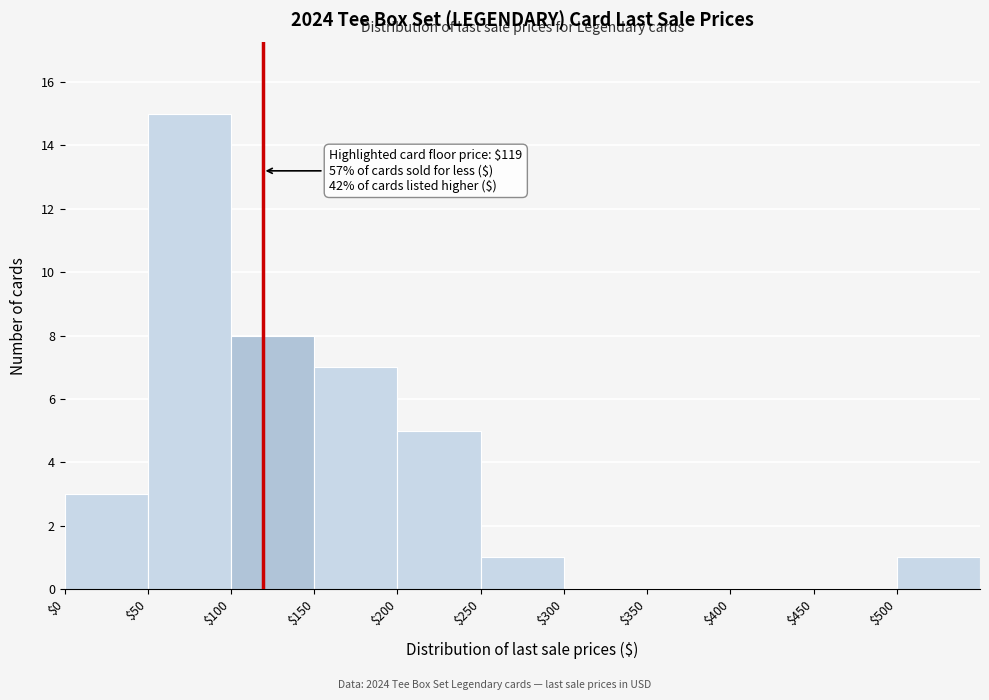

Which range on the x-axis has the tallest bar?

50 to 100